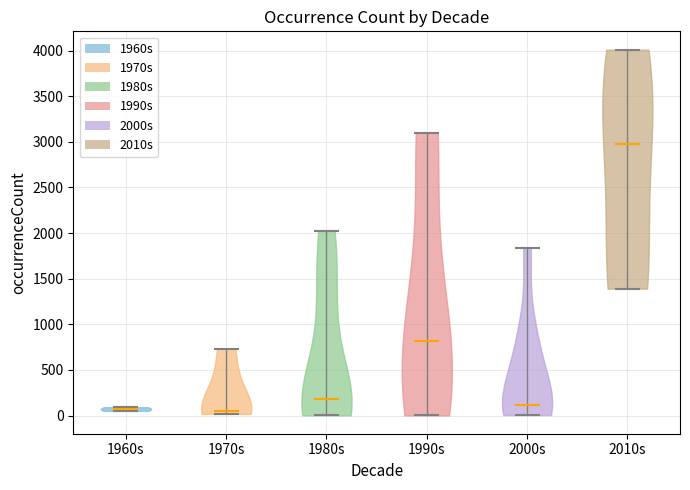

Reading left to right, read every violin against the y-axis: where its median line is, and the lowest and highest points it reaches. The values are not printed on the chart, so give them approximately, as read against the axis.

1960s: median line 50, lowest point 50, highest point 100
1970s: median line 50, lowest point 0, highest point 750
1980s: median line 200, lowest point 0, highest point 2000
1990s: median line 800, lowest point 0, highest point 3100
2000s: median line 100, lowest point 0, highest point 1850
2010s: median line 3000, lowest point 1400, highest point 4000